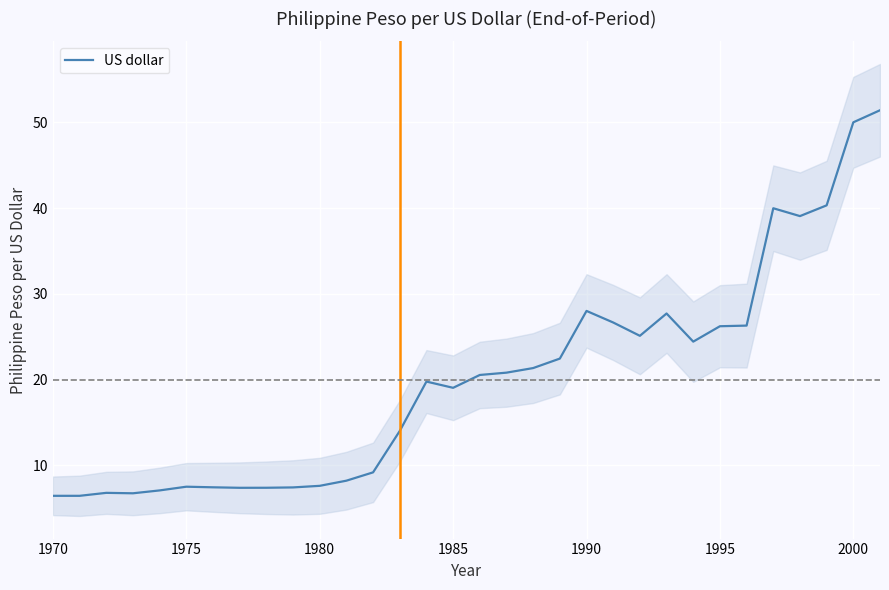

What is the maximum value for US dollar?

51.4